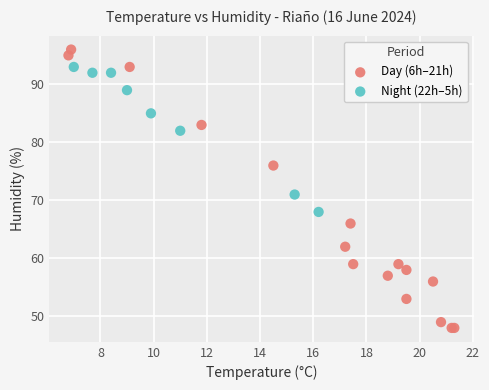

Which series has the widest spread of Y values?

Day (6h–21h)